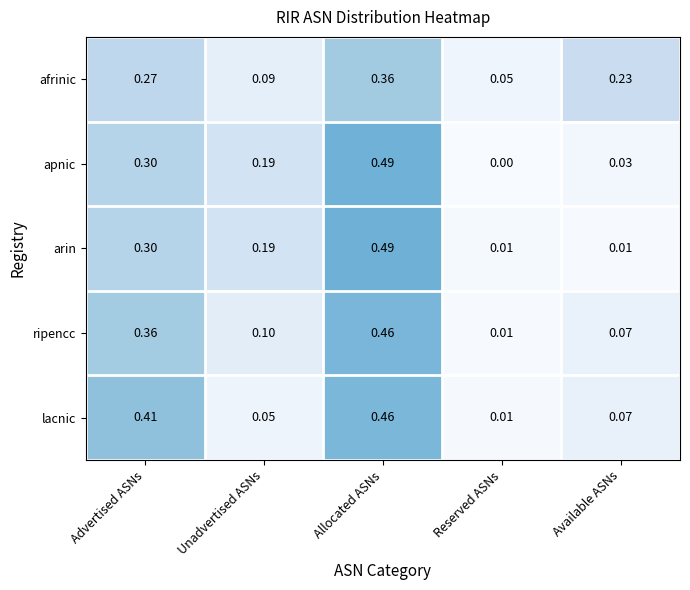

Which series has the largest range (max minus min)?

apnic